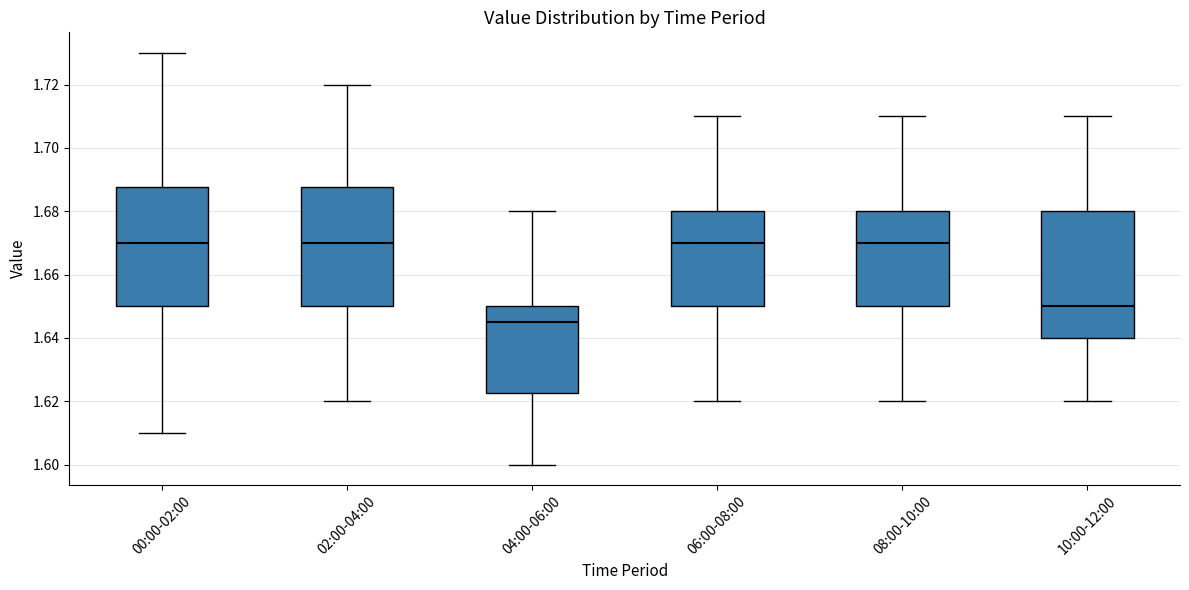

Which box is the tallest, from its lower edge to its upper edge?

10:00-12:00